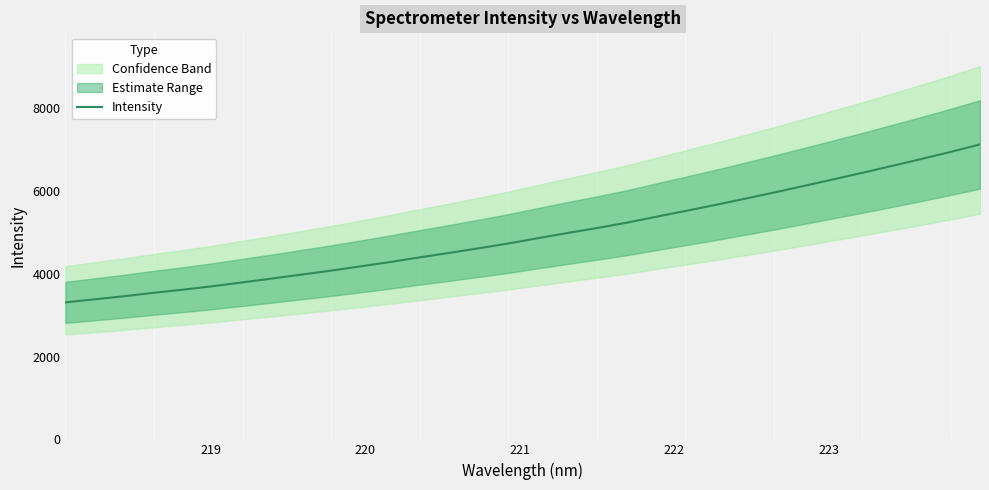

What is the lowest value of the Intensity series?

3309.7